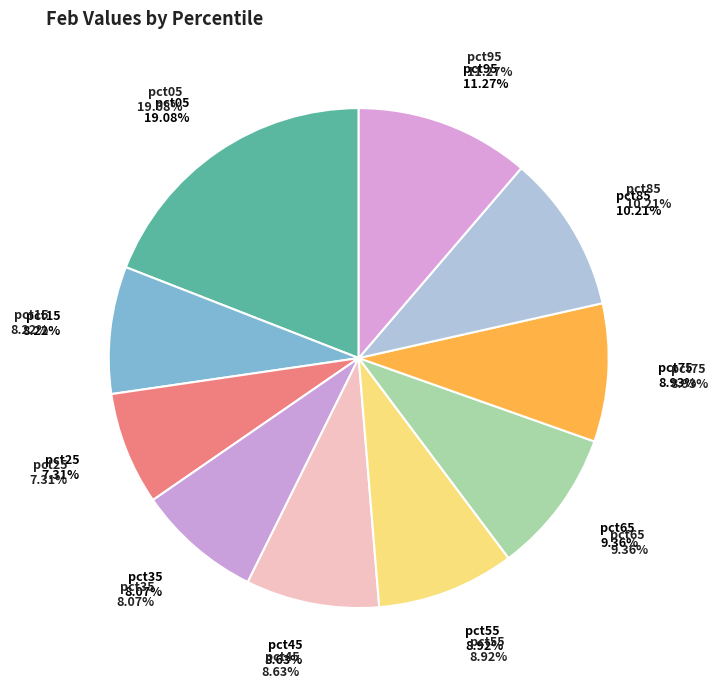

Does pct95 account for over 50% of the chart?

No